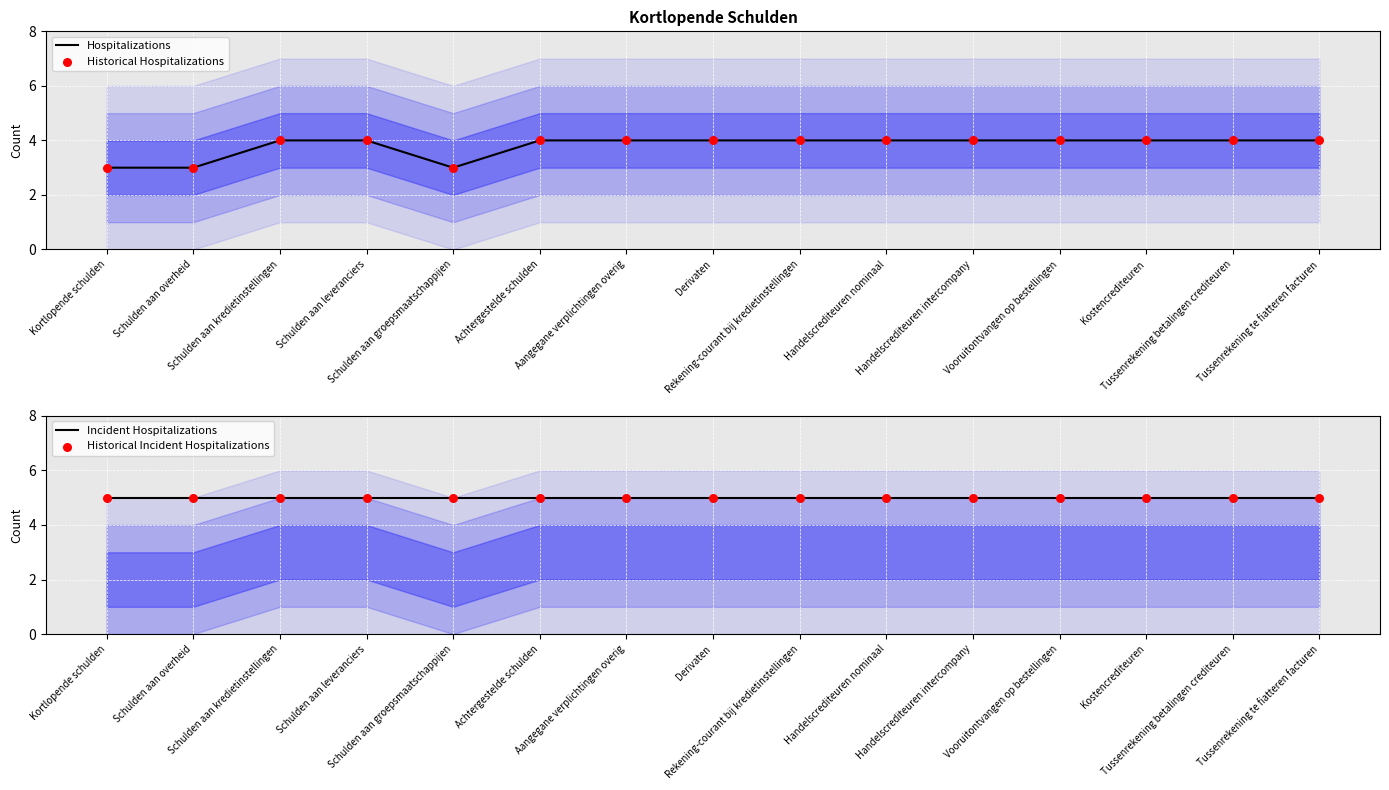

Which series contains the lowest Y value?

Hospitalizations